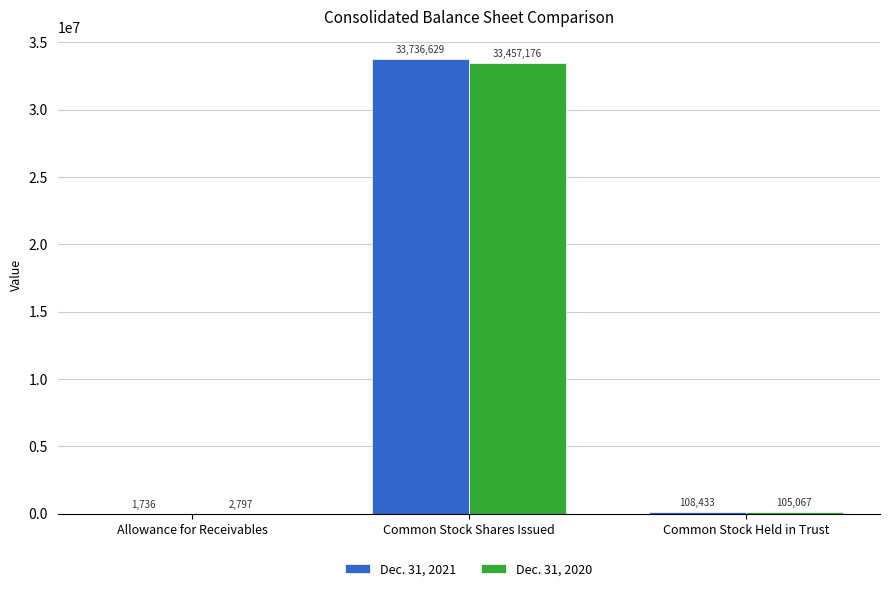

Reading left to right, extract all data points from this chart.

Dec. 31, 2021: 1736	33736629	108433
Dec. 31, 2020: 2797	33457176	105067